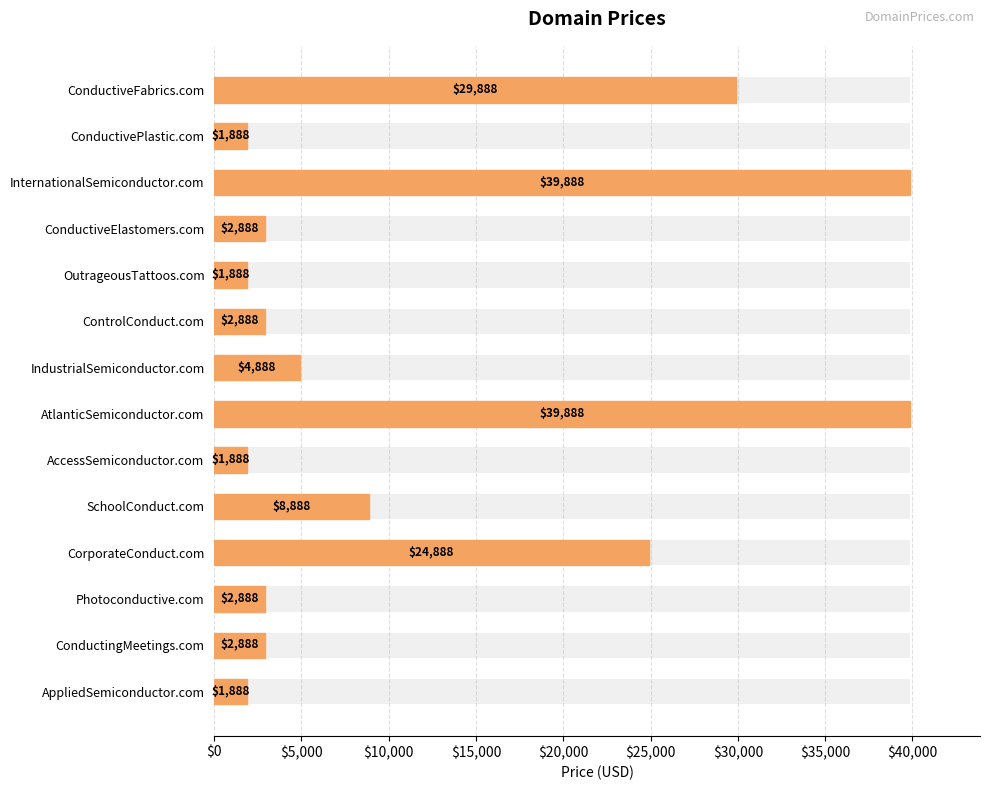

Reading left to right, extract all data points from this chart.

29888	1888	39888	2888	1888	2888	4888	39888	1888	8888	24888	2888	2888	1888